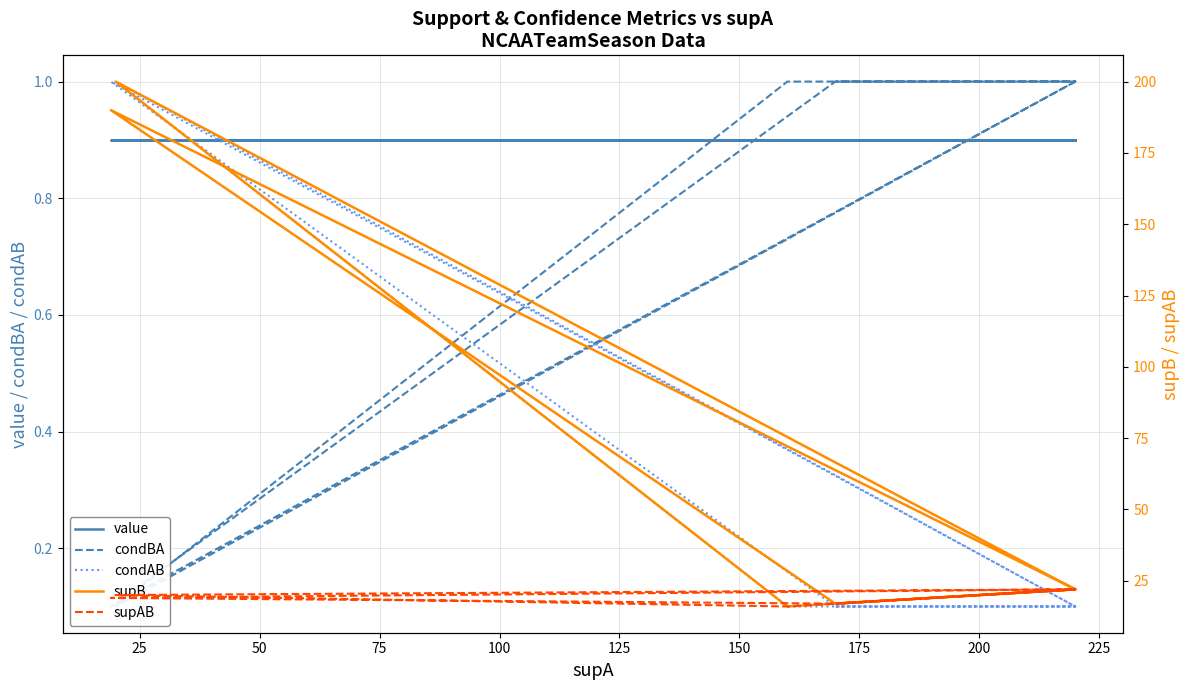

Which series has the largest range (max minus min)?

supB